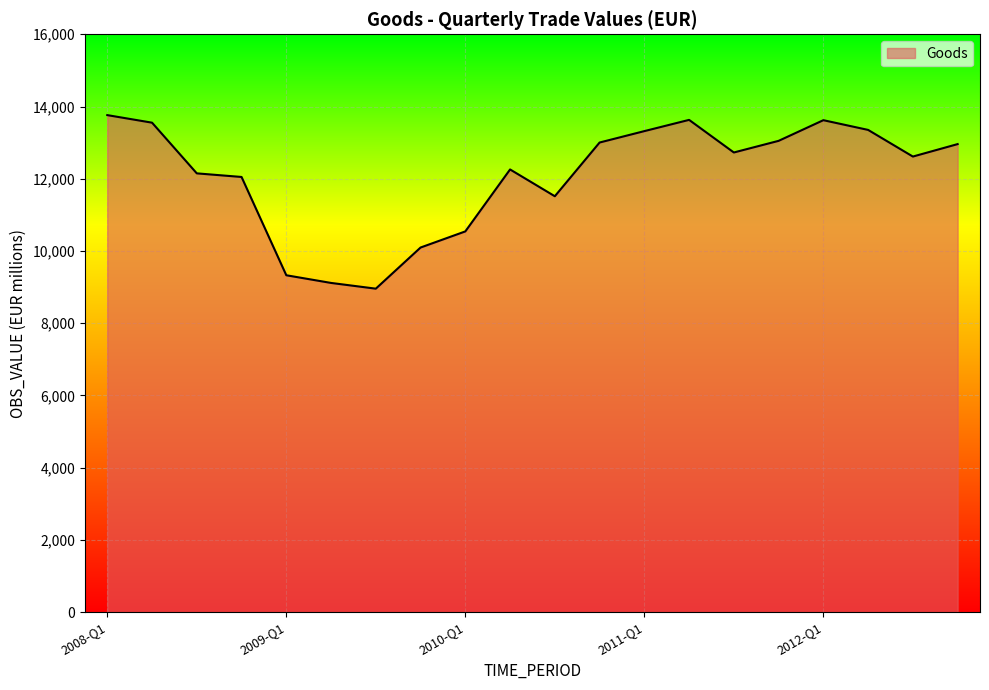

Which category has the highest value across all series?

2008-Q1